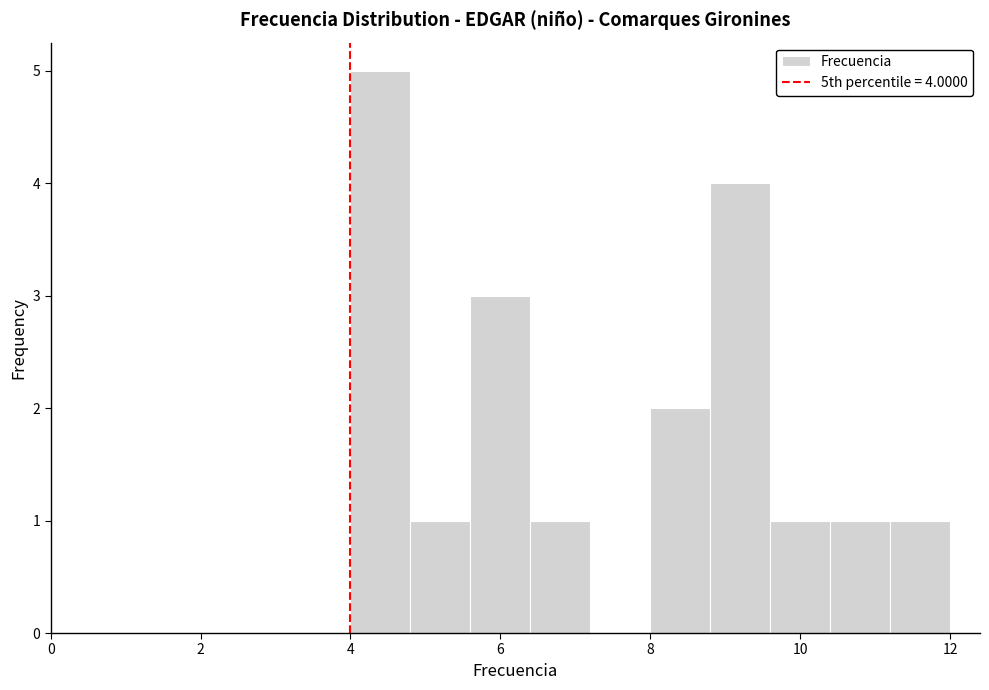

Which range on the x-axis has the tallest bar?

4.0 to 4.8